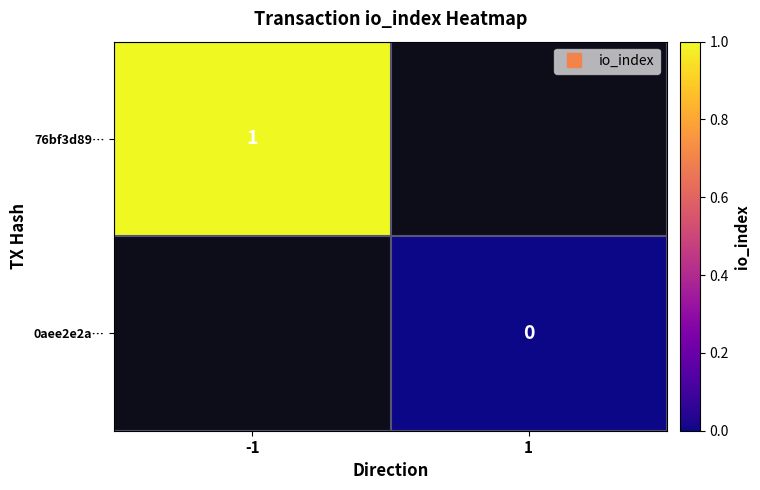

Is the value of 0aee2e2a… at 1 greater than the value of 76bf3d89… at -1?

No